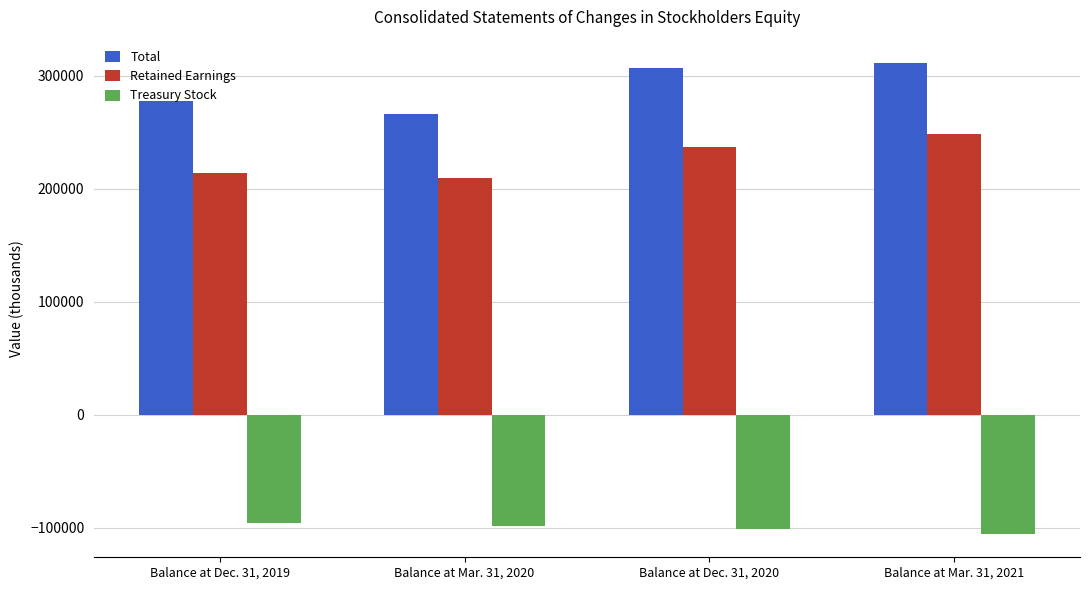

Reading left to right, extract all data points from this chart.

Total: 277864	265777	307087	311113
Retained Earnings: 213723	209915	236579	248165
Treasury Stock: -95932	-98357	-101423	-105350